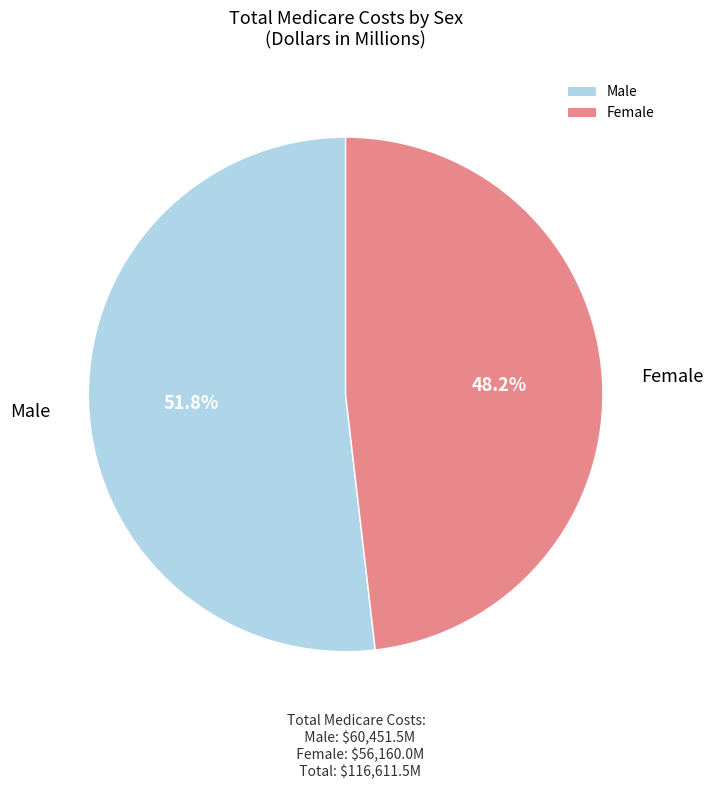

True or false: Male accounts for 52% of the total.

True